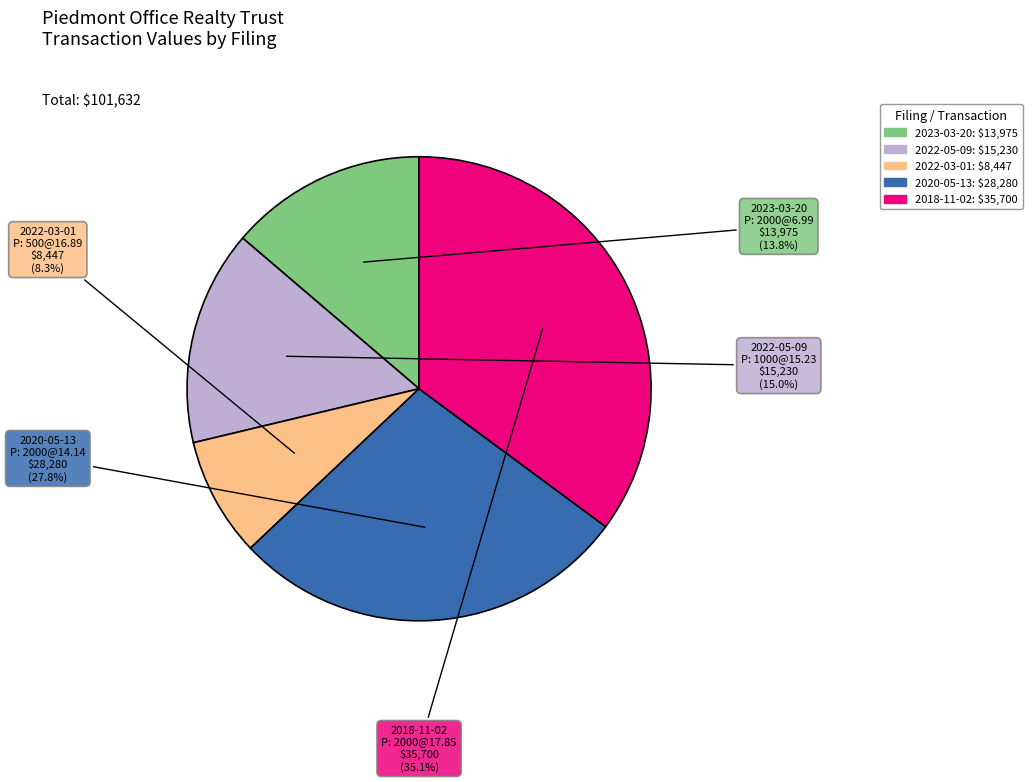

To the nearest percent, what is the difference between the largest and smallest slice percentages?

27%